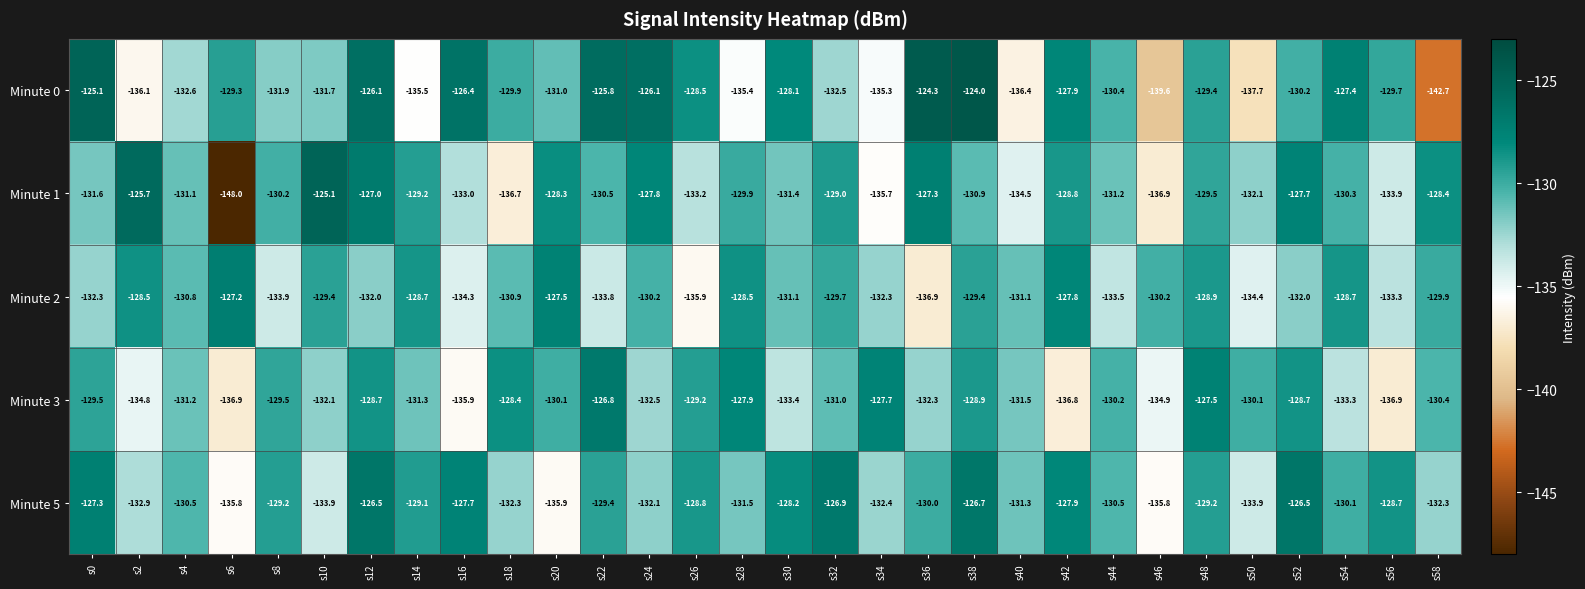

Which category has the highest value across all series?

s38